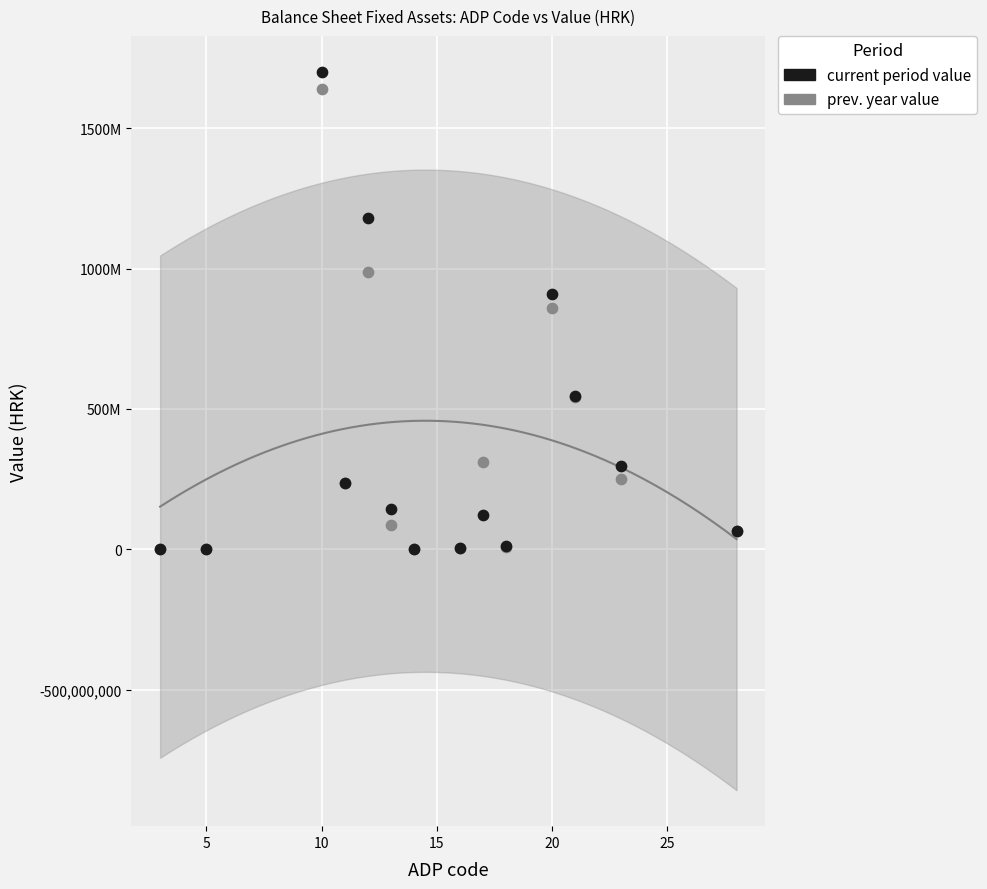

Which series contains the highest Y value?

current period value